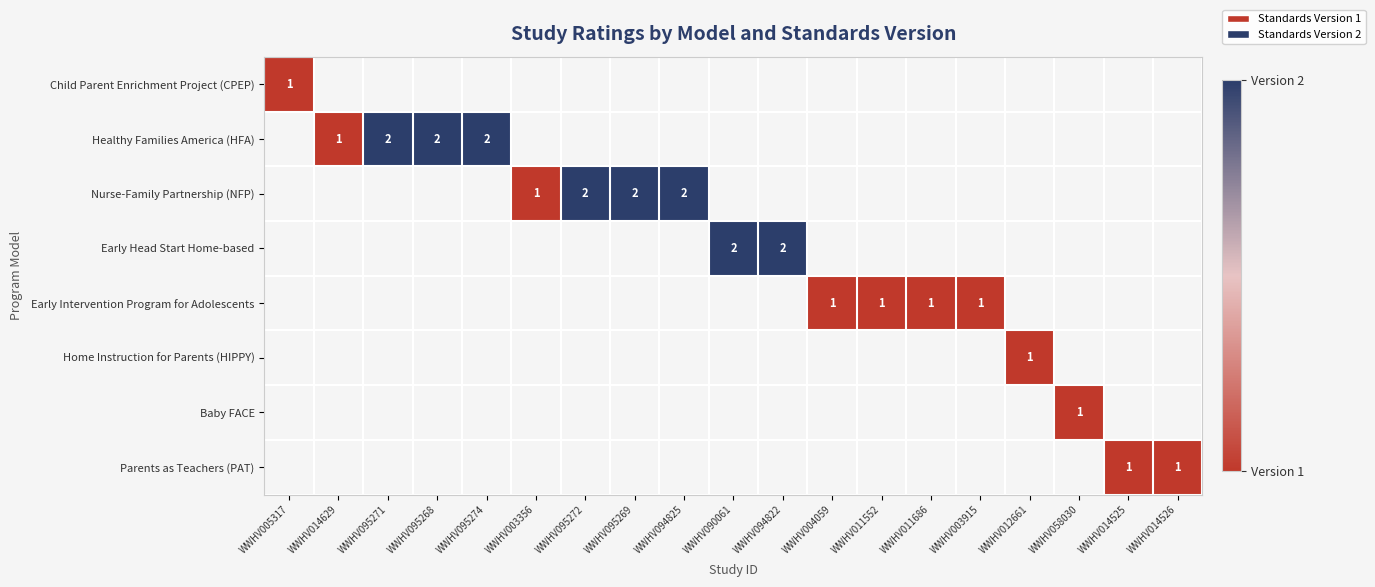

List the series in order of their peak value, highest first.

Child Parent Enrichment Project (CPEP), Healthy Families America (HFA), Nurse-Family Partnership (NFP), Early Head Start Home-based, Early Intervention Program for Adolescents, Home Instruction for Parents (HIPPY), Baby FACE, Parents as Teachers (PAT)